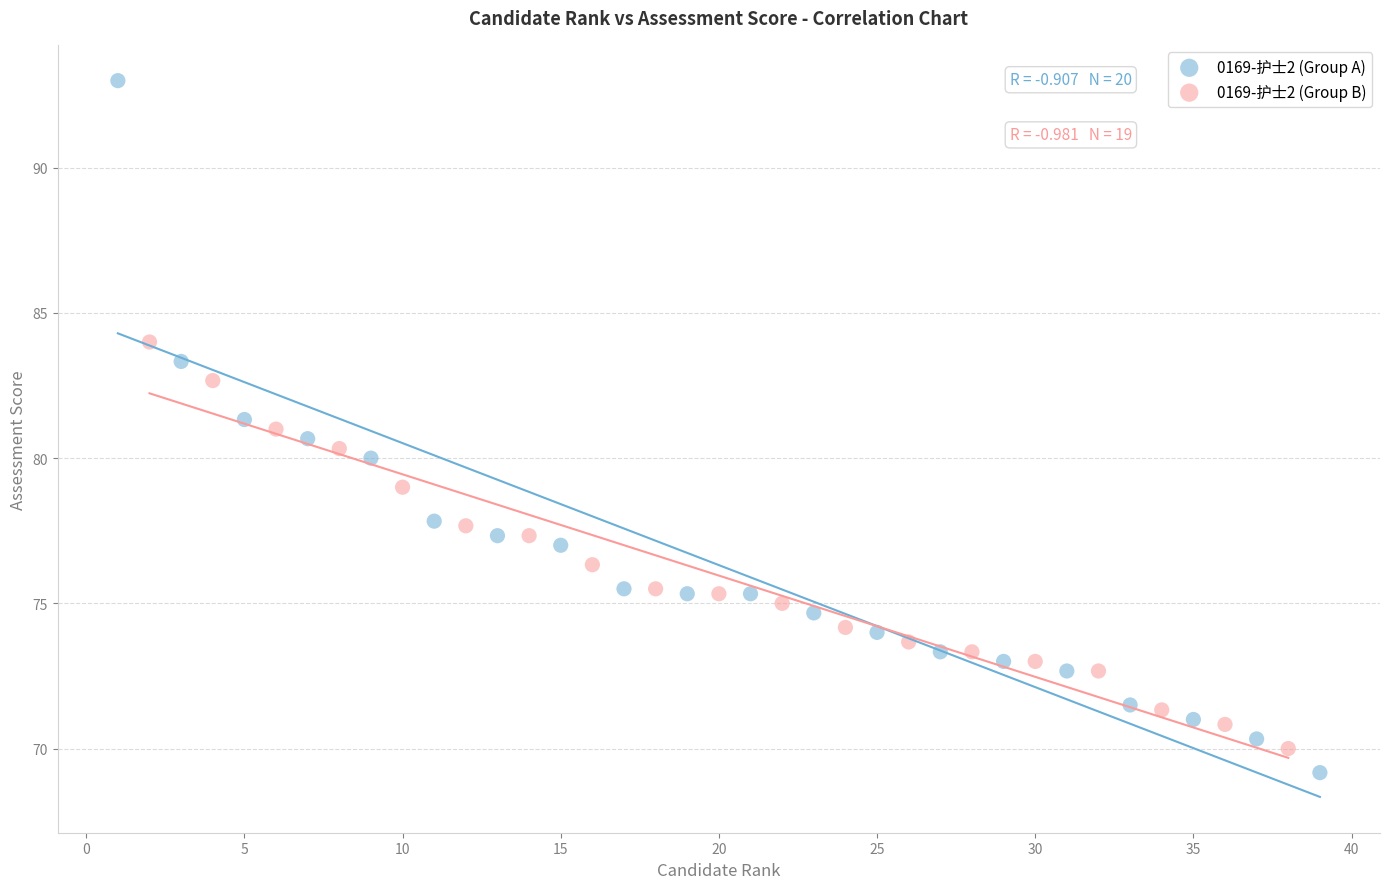

Which series reaches the maximum Y coordinate?

0169-护士2 (Group A)